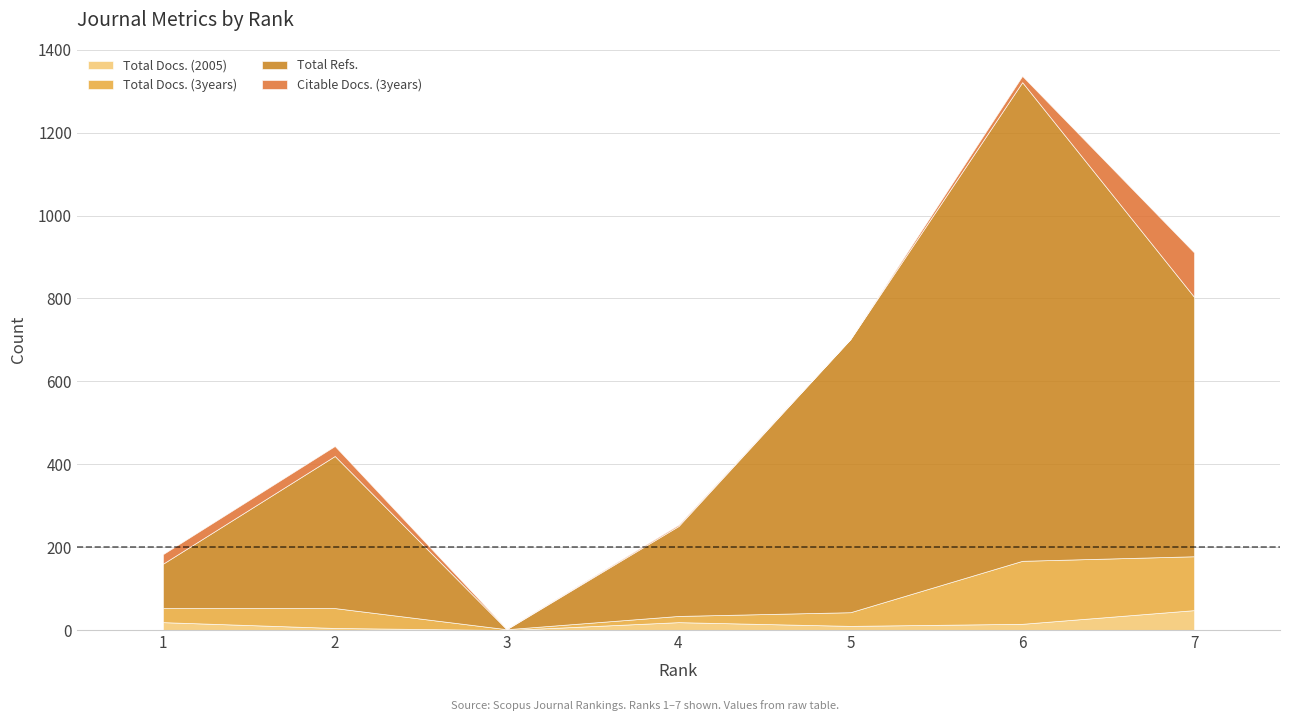

How many lines are shown in the chart?

4